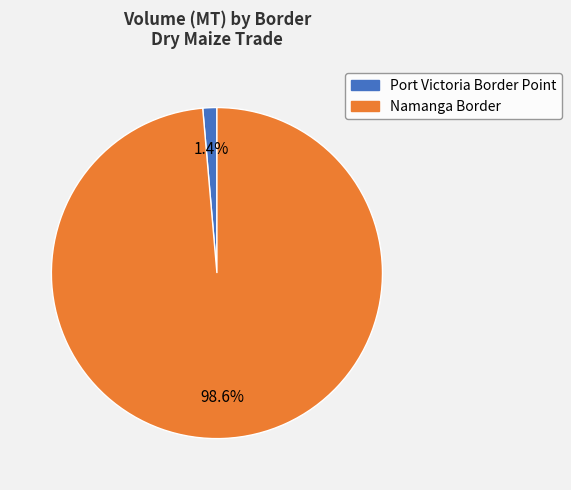

What is the largest slice in the pie chart?

Namanga Border